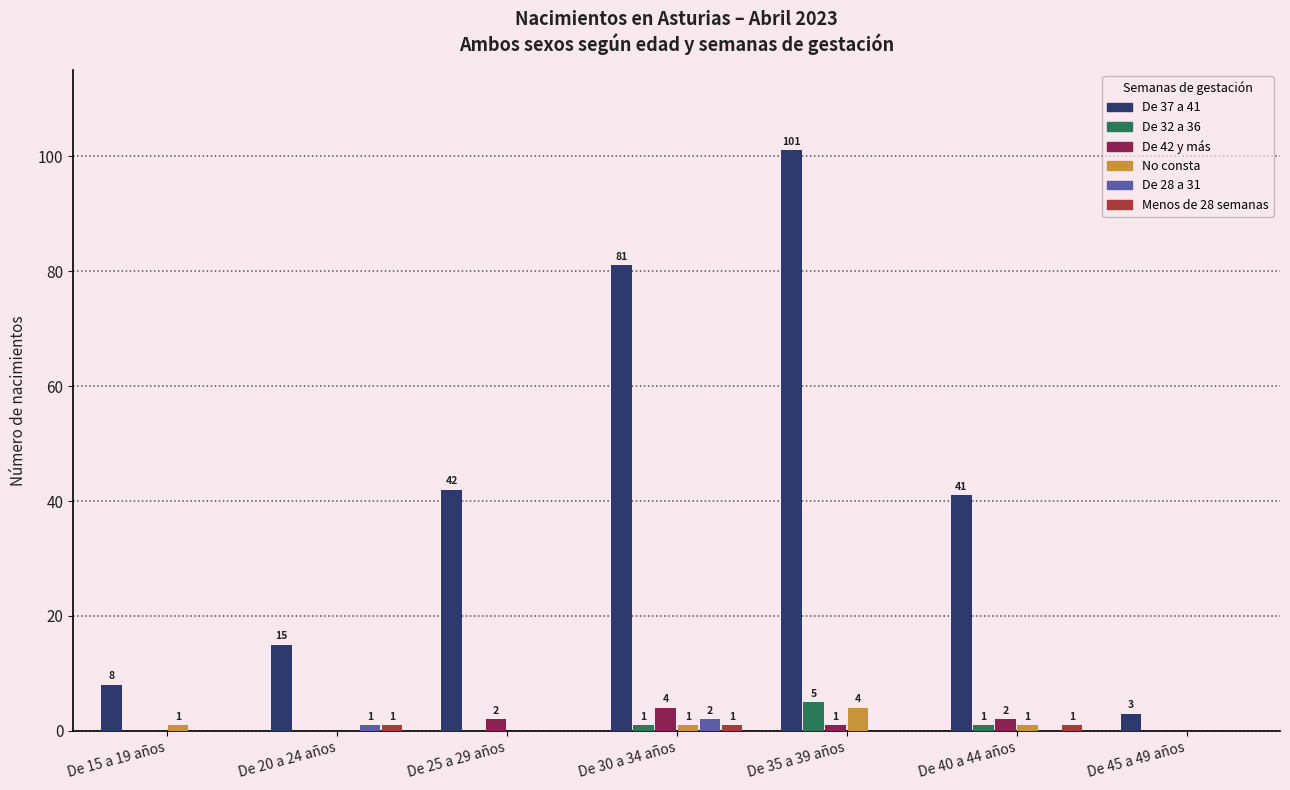

At which label does No consta reach its peak?

De 35 a 39 años